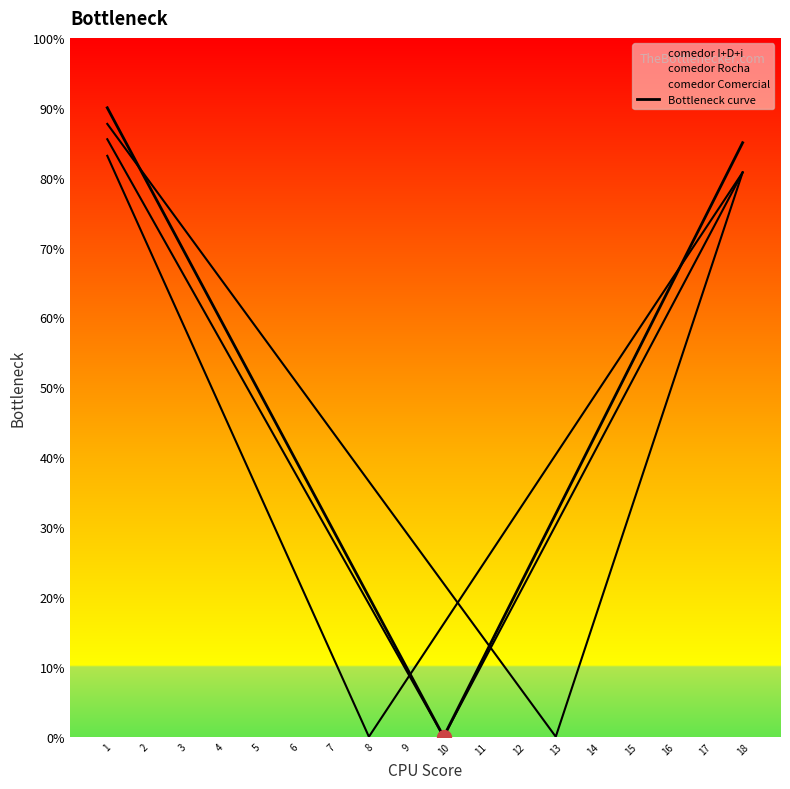

Read the value at 17.

74.4